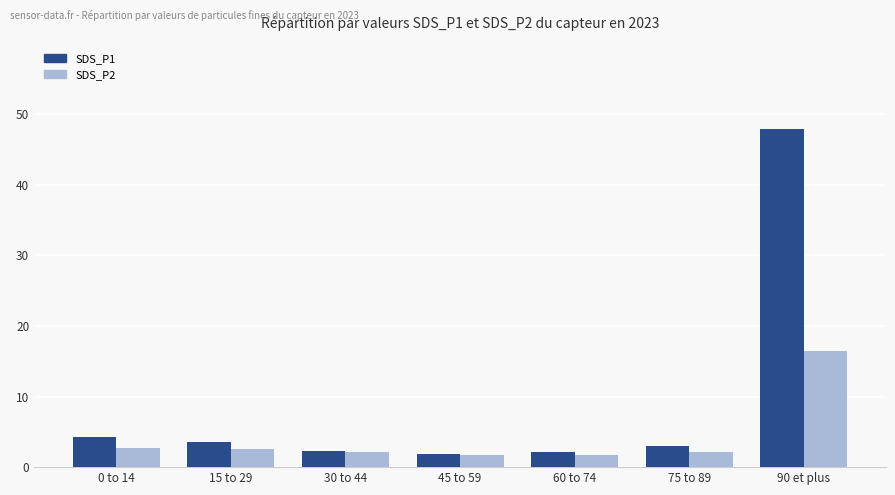

Which category has the highest value in the SDS_P2 series?

90 et plus